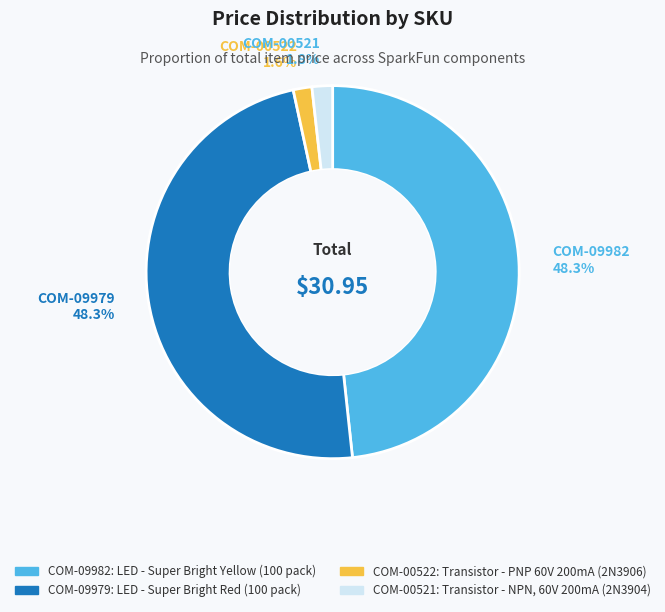

To the nearest percent, what is the difference between the largest and smallest slice percentages?

47%